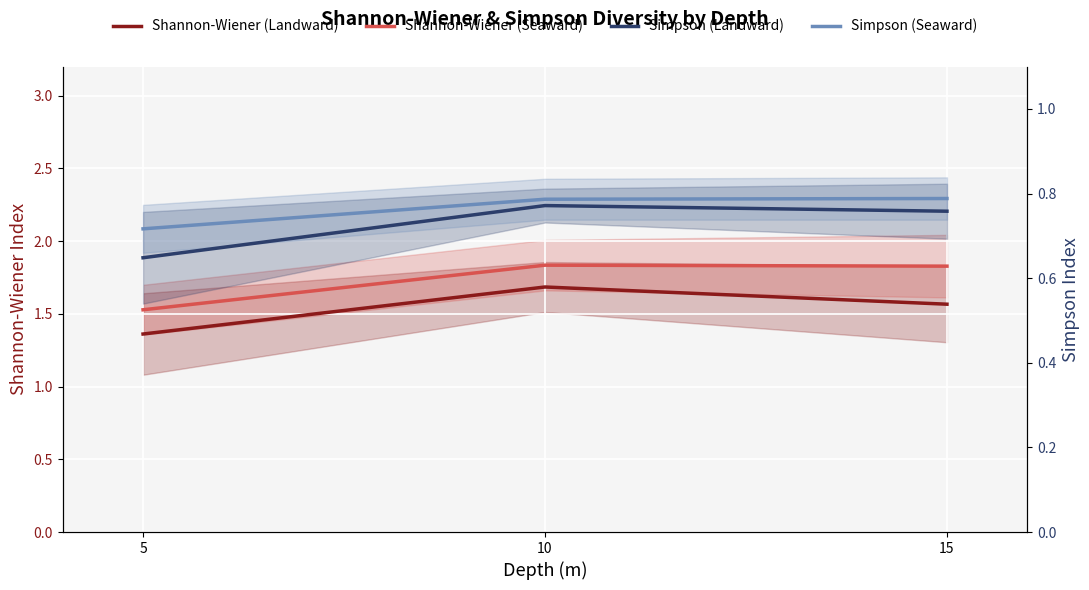

How many lines are shown in the chart?

4